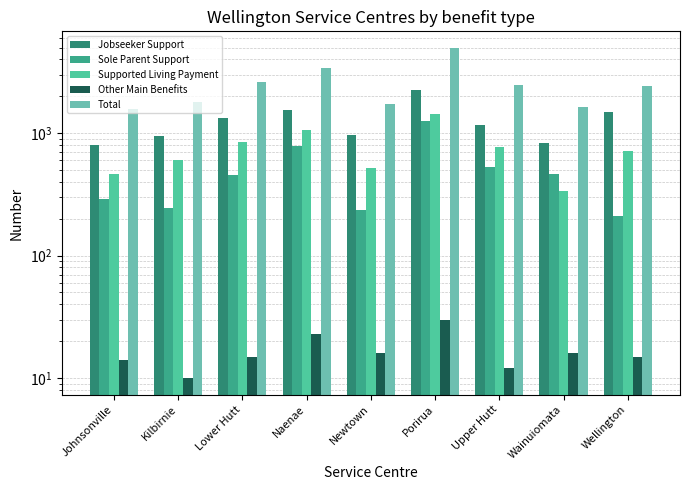

At how many categories does at least one series exceed 2475?

3